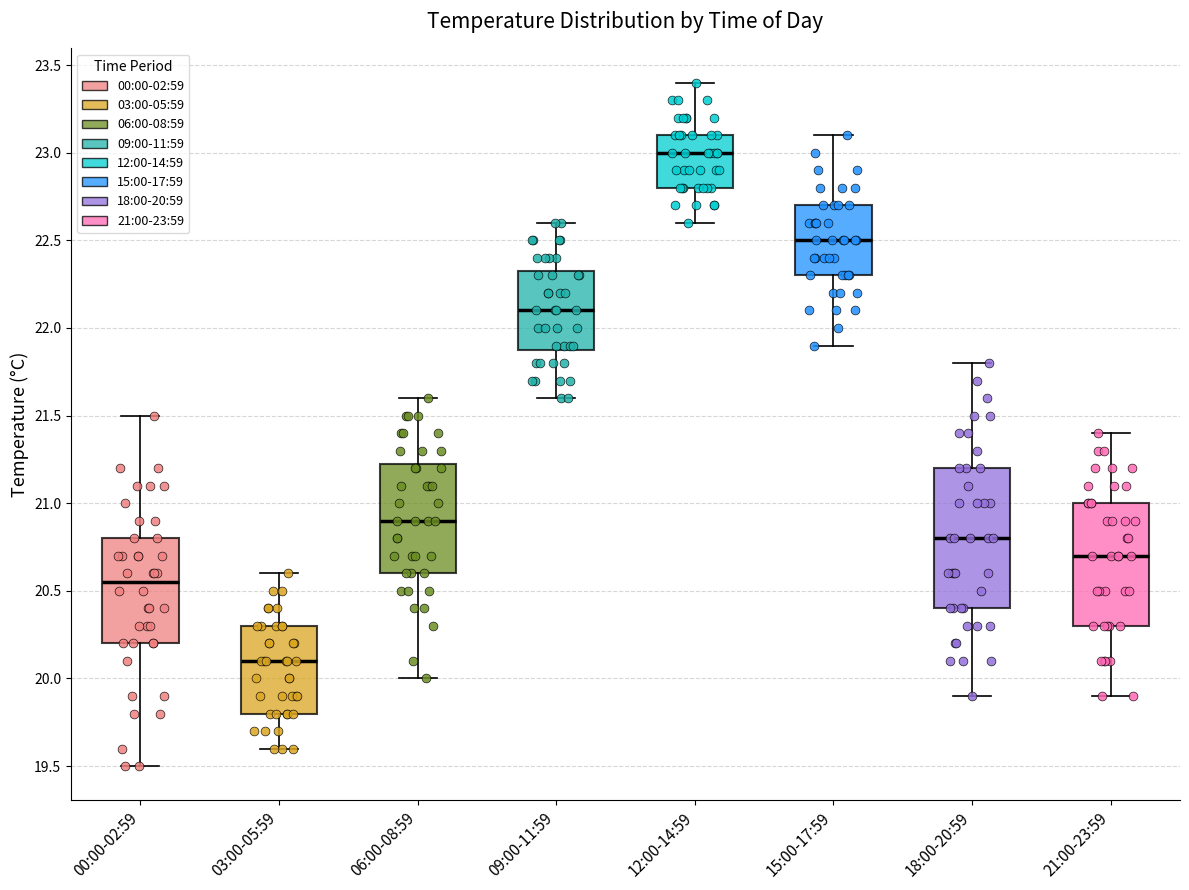

Reading left to right, read every box against the y-axis: the position of its median line, the range the box covers, and the ends of its whiskers. The values are not printed on the chart, so give them approximately, as read against the axis.

00:00-02:59: median 20.55, box 20.20 to 20.80, whiskers 19.50 to 21.50
03:00-05:59: median 20.10, box 19.80 to 20.30, whiskers 19.60 to 20.60
06:00-08:59: median 20.90, box 20.60 to 21.25, whiskers 20.00 to 21.60
09:00-11:59: median 22.10, box 21.90 to 22.35, whiskers 21.60 to 22.60
12:00-14:59: median 23.00, box 22.80 to 23.10, whiskers 22.60 to 23.40
15:00-17:59: median 22.50, box 22.30 to 22.70, whiskers 21.90 to 23.10
18:00-20:59: median 20.80, box 20.40 to 21.20, whiskers 19.90 to 21.80
21:00-23:59: median 20.70, box 20.30 to 21.00, whiskers 19.90 to 21.40